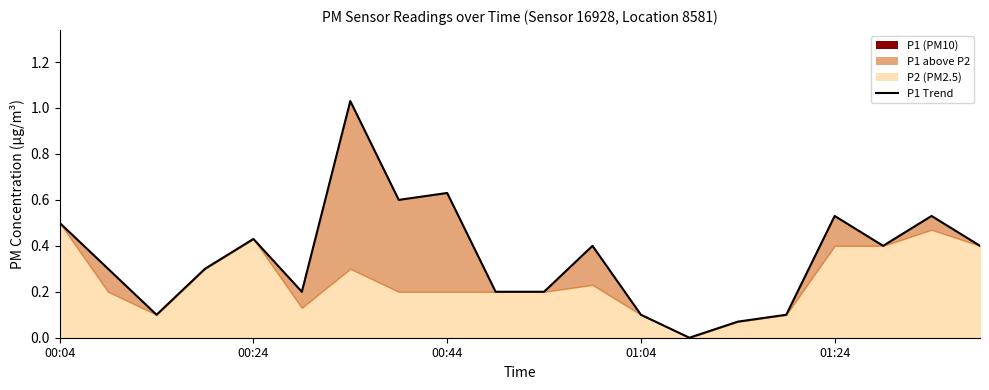

The chart shows a value of 0.2 at 5. True or false?

True